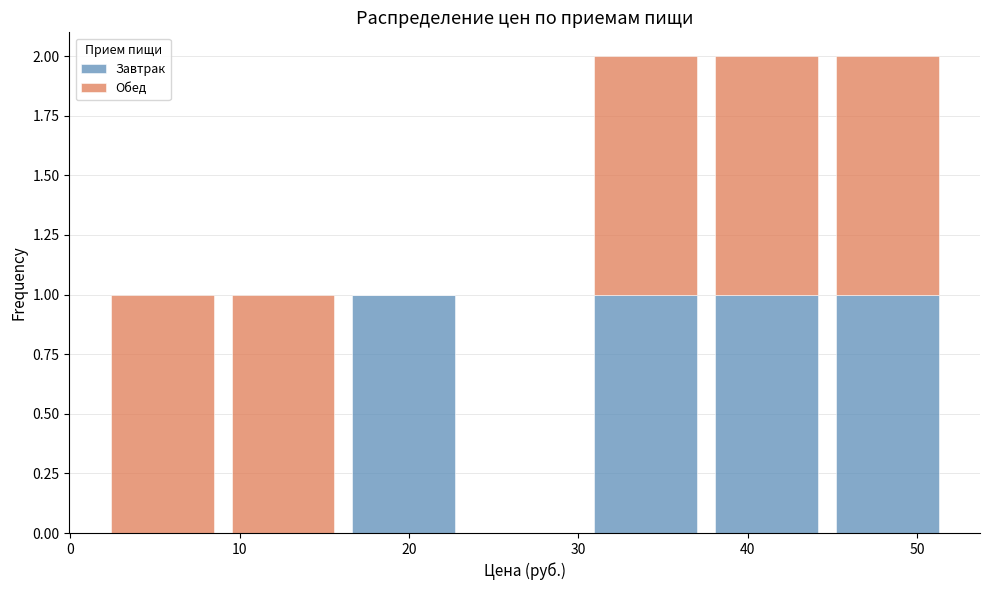

Reading left to right, transcribe this chart: for each stacked bar, give the range it covers on the x-axis and its total height. Neither the bar edges nor the heights are printed on the chart, so give them approximately, as read against the axes.

2 to 9: 1
9 to 16: 1
16 to 23: 1
23 to 30: 0
30 to 38: 2
38 to 45: 2
45 to 52: 2